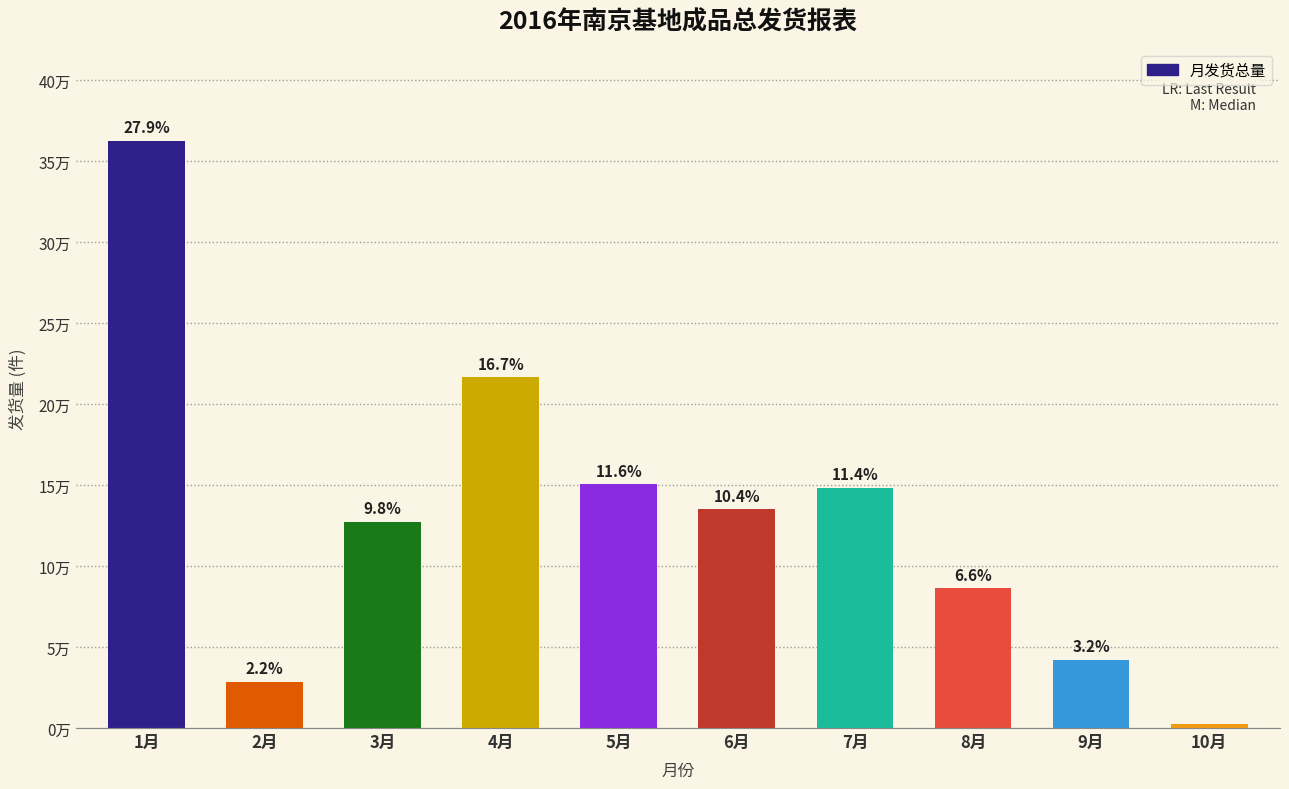

Reading left to right, what are all the values shown in this chart?

362793	28514	127303	216489	150581	135033	148152	86271	41919	2299